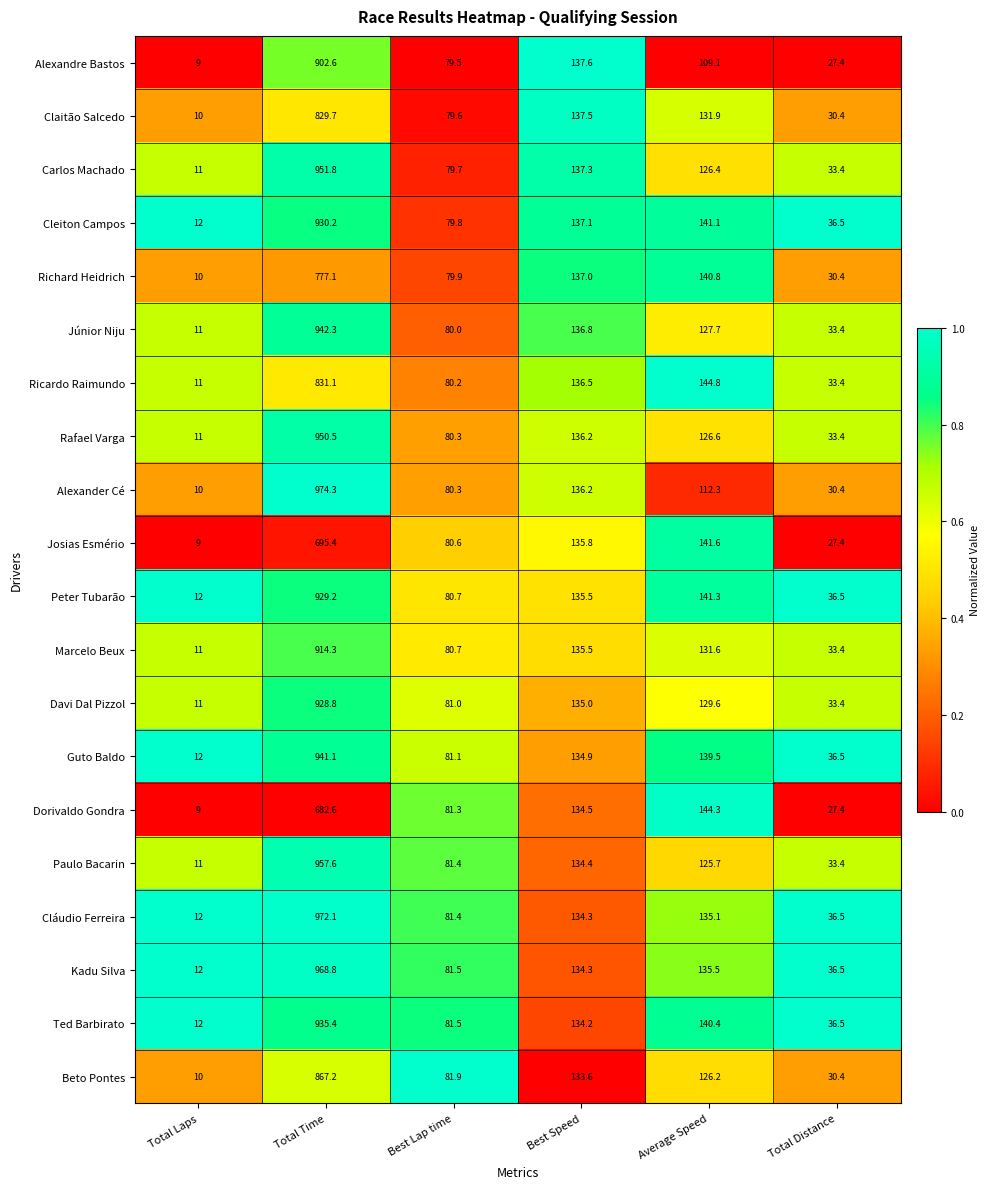

The value of Claitão Salcedo at Best Speed is 137.5. True or false?

True